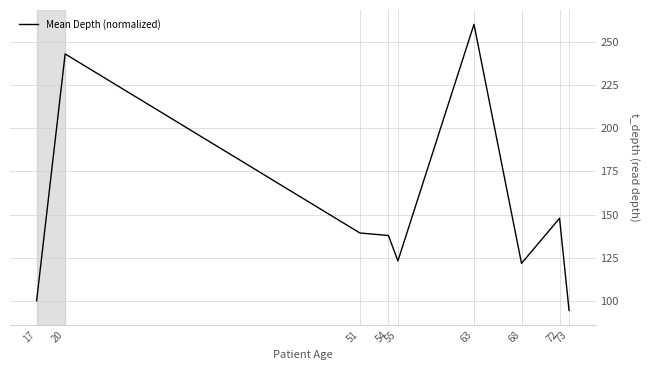

Where is the first local minimum?

55